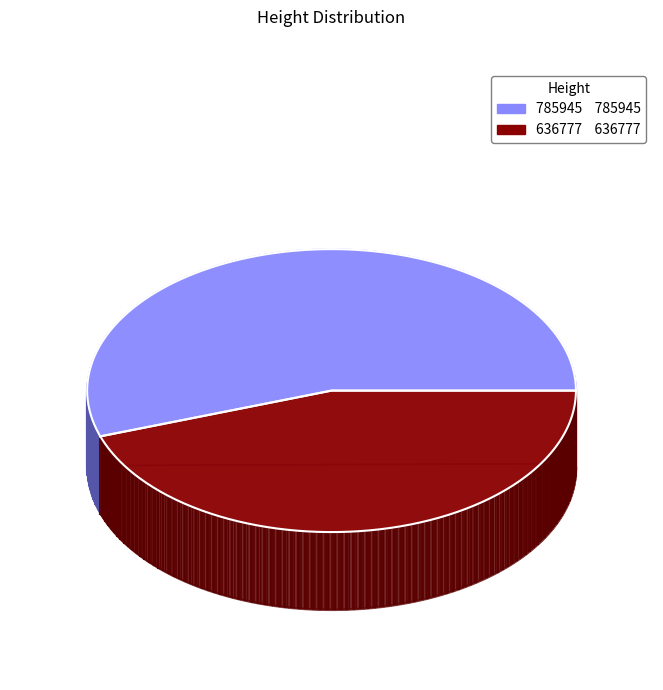

What portion of the pie excludes 636777?

55.2%